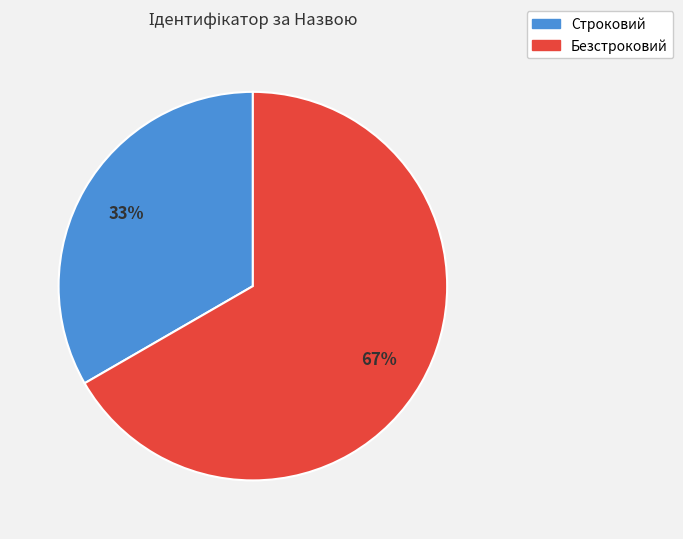

Combined, do Строковий and Безстроковий account for over 50%?

Yes